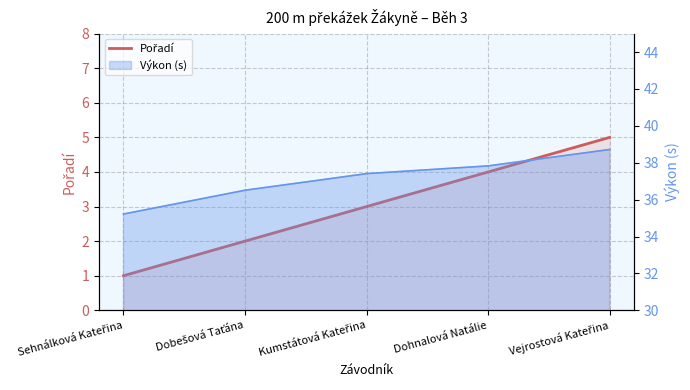

Which has a higher value, Kumstátová Kateřina or Dohnalová Natálie?

Dohnalová Natálie